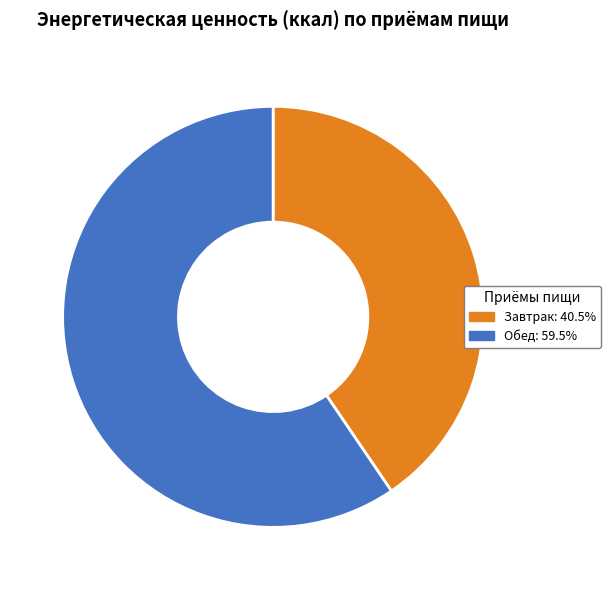

Does any single category account for the majority?

Yes